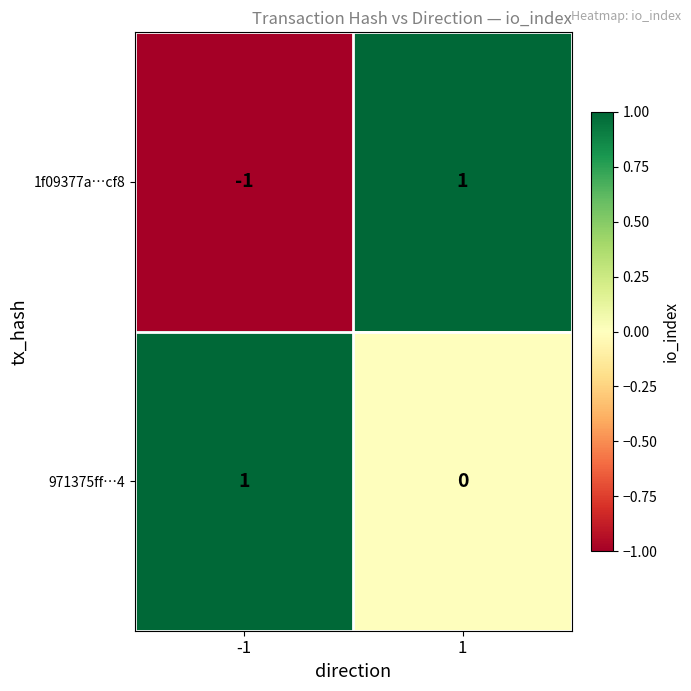

Reading left to right, list all the values displayed in this chart.

1f09377a…cf8: -1	1
971375ff…4: 1	0